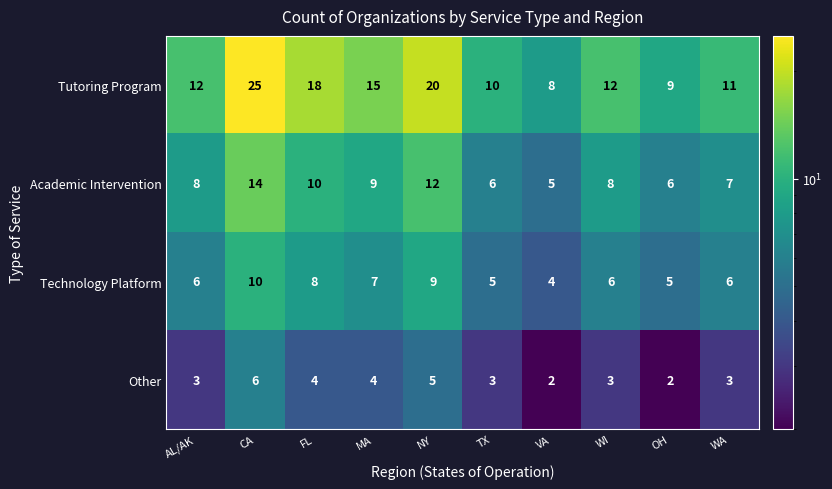

Is the value of Tutoring Program at MA greater than the value of Other at VA?

Yes